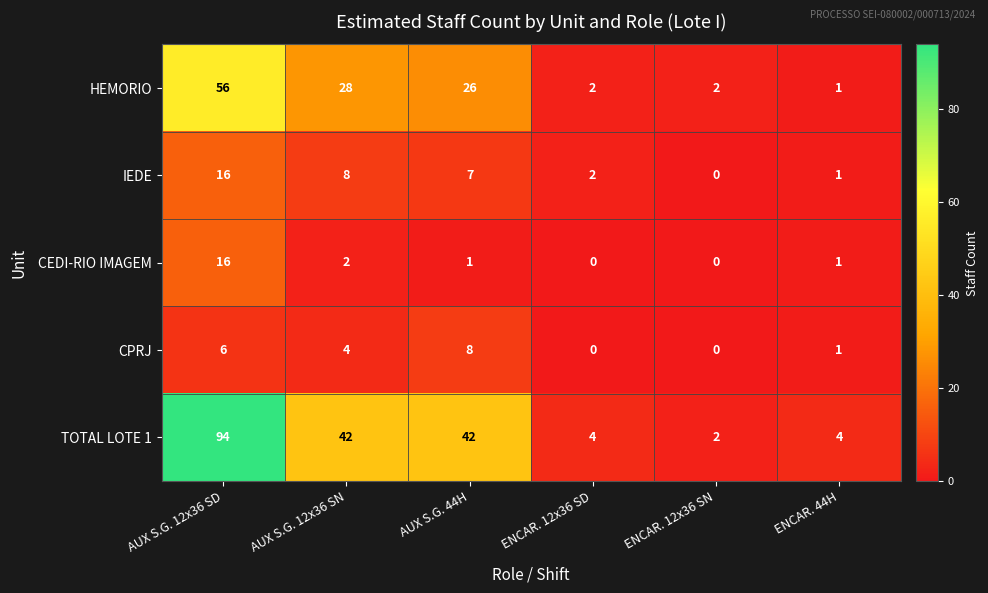

What is the difference between the highest and lowest values at ENCAR. 44H?

3